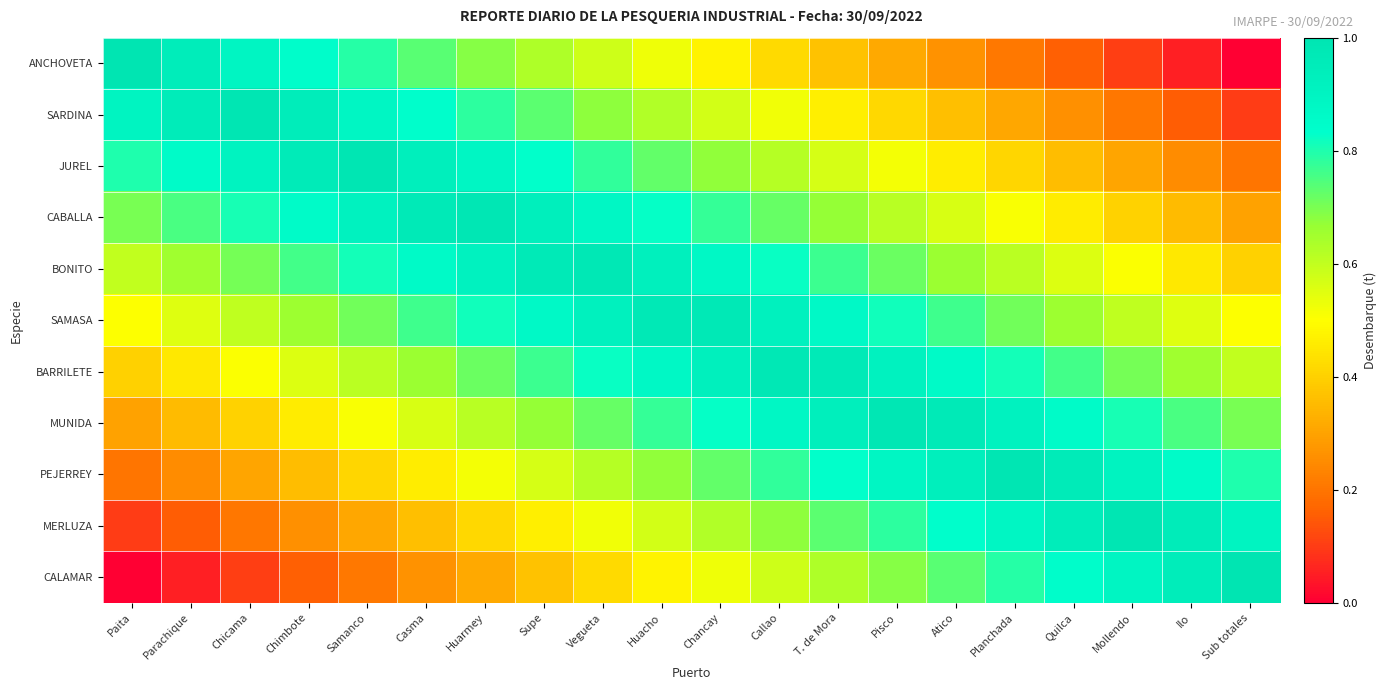

Reading left to right, what are all the values shown in this chart?

ANCHOVETA: Paita=1.0	Parachique=0.9	Chicama=0.9	Chimbote=0.8	Samanco=0.8	Casma=0.7	Huarmey=0.7	Supe=0.6	Vegueta=0.6	Huacho=0.5	Chancay=0.5	Callao=0.4	T. de Mora=0.4	Pisco=0.3	Atico=0.3	Planchada=0.2	Quilca=0.2	Mollendo=0.1	Ilo=0.1	Sub totales=0.0
SARDINA: Paita=0.9	Parachique=1.0	Chicama=1.0	Chimbote=0.9	Samanco=0.9	Casma=0.8	Huarmey=0.8	Supe=0.7	Vegueta=0.7	Huacho=0.6	Chancay=0.6	Callao=0.5	T. de Mora=0.5	Pisco=0.4	Atico=0.4	Planchada=0.3	Quilca=0.3	Mollendo=0.2	Ilo=0.2	Sub totales=0.1
JUREL: Paita=0.8	Parachique=0.9	Chicama=0.9	Chimbote=1.0	Samanco=1.0	Casma=0.9	Huarmey=0.9	Supe=0.8	Vegueta=0.8	Huacho=0.7	Chancay=0.7	Callao=0.6	T. de Mora=0.6	Pisco=0.5	Atico=0.5	Planchada=0.4	Quilca=0.4	Mollendo=0.3	Ilo=0.3	Sub totales=0.2
CABALLA: Paita=0.7	Parachique=0.8	Chicama=0.8	Chimbote=0.9	Samanco=0.9	Casma=1.0	Huarmey=1.0	Supe=0.9	Vegueta=0.9	Huacho=0.8	Chancay=0.8	Callao=0.7	T. de Mora=0.7	Pisco=0.6	Atico=0.6	Planchada=0.5	Quilca=0.5	Mollendo=0.4	Ilo=0.4	Sub totales=0.3
BONITO: Paita=0.6	Parachique=0.7	Chicama=0.7	Chimbote=0.8	Samanco=0.8	Casma=0.9	Huarmey=0.9	Supe=1.0	Vegueta=1.0	Huacho=0.9	Chancay=0.9	Callao=0.8	T. de Mora=0.8	Pisco=0.7	Atico=0.7	Planchada=0.6	Quilca=0.6	Mollendo=0.5	Ilo=0.5	Sub totales=0.4
SAMASA: Paita=0.5	Parachique=0.6	Chicama=0.6	Chimbote=0.7	Samanco=0.7	Casma=0.8	Huarmey=0.8	Supe=0.9	Vegueta=0.9	Huacho=1.0	Chancay=1.0	Callao=0.9	T. de Mora=0.9	Pisco=0.8	Atico=0.8	Planchada=0.7	Quilca=0.7	Mollendo=0.6	Ilo=0.6	Sub totales=0.5
BARRILETE: Paita=0.4	Parachique=0.5	Chicama=0.5	Chimbote=0.6	Samanco=0.6	Casma=0.7	Huarmey=0.7	Supe=0.8	Vegueta=0.8	Huacho=0.9	Chancay=0.9	Callao=1.0	T. de Mora=1.0	Pisco=0.9	Atico=0.9	Planchada=0.8	Quilca=0.8	Mollendo=0.7	Ilo=0.7	Sub totales=0.6
MUNIDA: Paita=0.3	Parachique=0.4	Chicama=0.4	Chimbote=0.5	Samanco=0.5	Casma=0.6	Huarmey=0.6	Supe=0.7	Vegueta=0.7	Huacho=0.8	Chancay=0.8	Callao=0.9	T. de Mora=0.9	Pisco=1.0	Atico=1.0	Planchada=0.9	Quilca=0.9	Mollendo=0.8	Ilo=0.8	Sub totales=0.7
PEJERREY: Paita=0.2	Parachique=0.3	Chicama=0.3	Chimbote=0.4	Samanco=0.4	Casma=0.5	Huarmey=0.5	Supe=0.6	Vegueta=0.6	Huacho=0.7	Chancay=0.7	Callao=0.8	T. de Mora=0.8	Pisco=0.9	Atico=0.9	Planchada=1.0	Quilca=1.0	Mollendo=0.9	Ilo=0.9	Sub totales=0.8
MERLUZA: Paita=0.1	Parachique=0.2	Chicama=0.2	Chimbote=0.3	Samanco=0.3	Casma=0.4	Huarmey=0.4	Supe=0.5	Vegueta=0.5	Huacho=0.6	Chancay=0.6	Callao=0.7	T. de Mora=0.7	Pisco=0.8	Atico=0.8	Planchada=0.9	Quilca=0.9	Mollendo=1.0	Ilo=1.0	Sub totales=0.9
CALAMAR: Paita=0.0	Parachique=0.1	Chicama=0.1	Chimbote=0.2	Samanco=0.2	Casma=0.3	Huarmey=0.3	Supe=0.4	Vegueta=0.4	Huacho=0.5	Chancay=0.5	Callao=0.6	T. de Mora=0.6	Pisco=0.7	Atico=0.7	Planchada=0.8	Quilca=0.8	Mollendo=0.9	Ilo=0.9	Sub totales=1.0